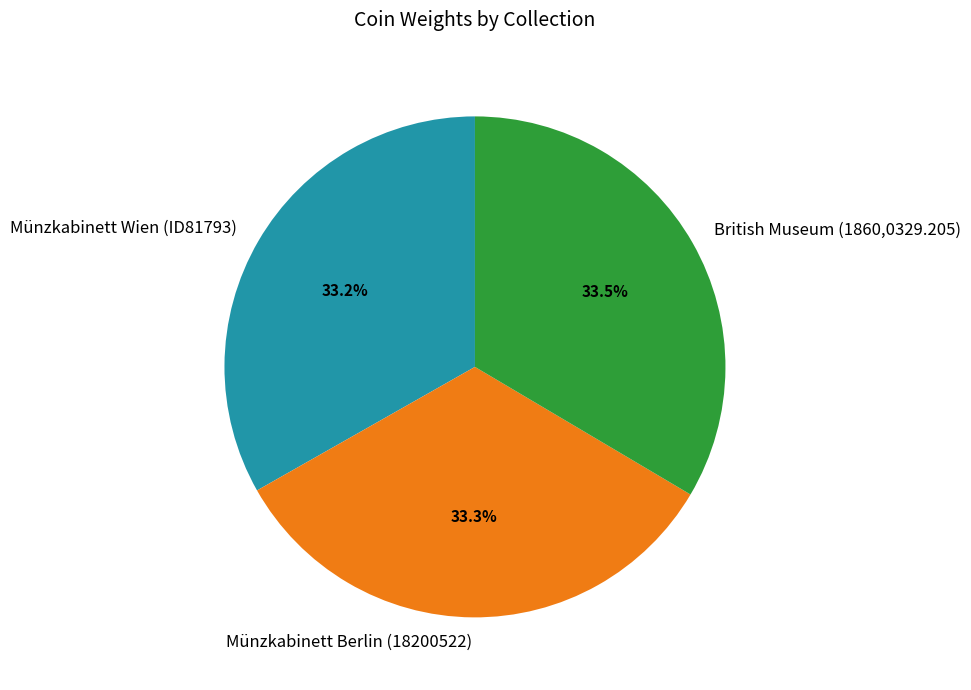

To the nearest percent, what is the average slice percentage?

33%